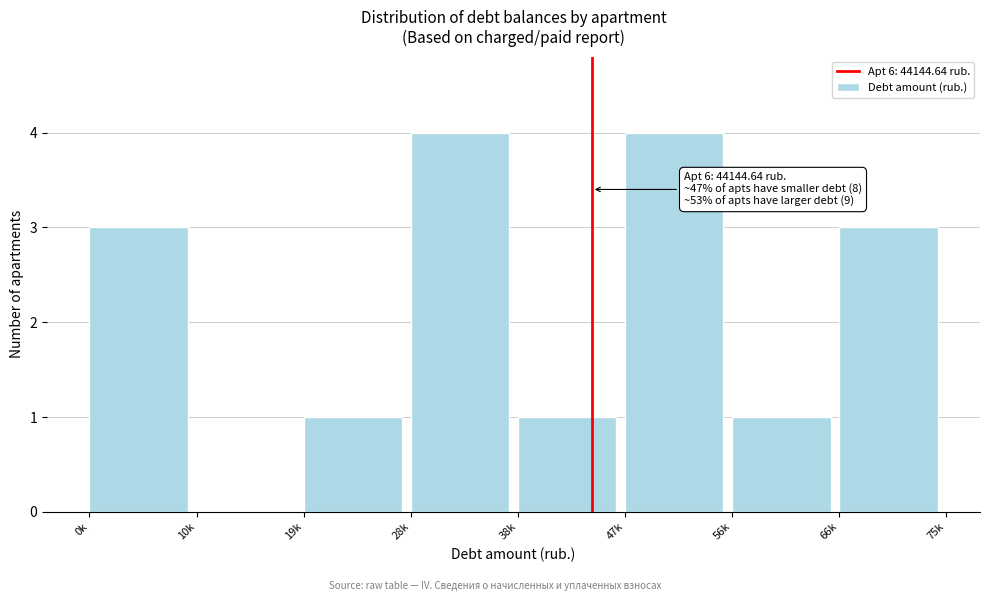

Reading right to left, what are all the values shown in this chart?

66k=3	56k=1	47k=4	38k=1	28k=4	19k=1	10k=0	0k=3